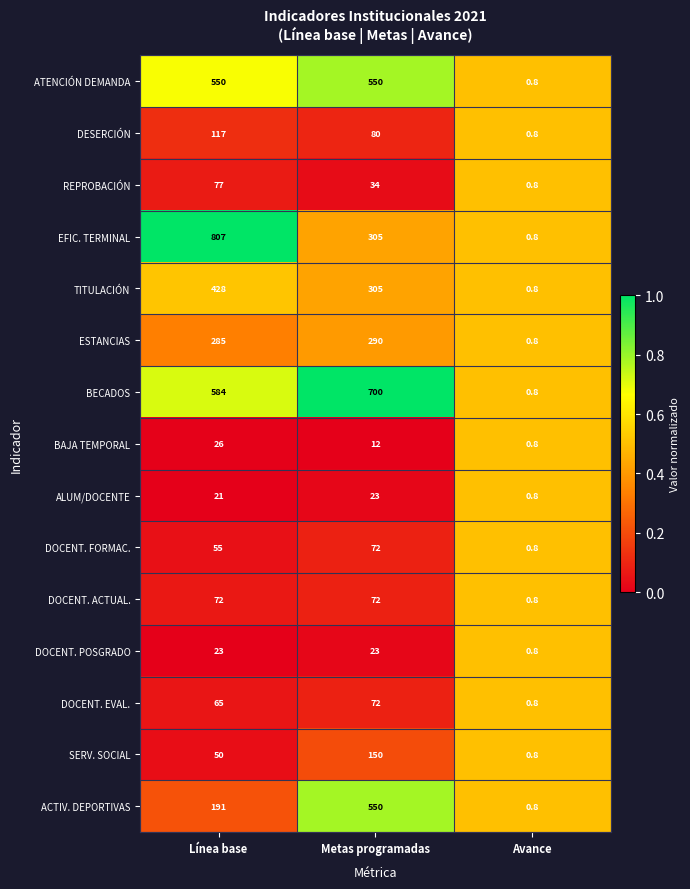

What is the difference between the highest and lowest values at Metas programadas?

688.0